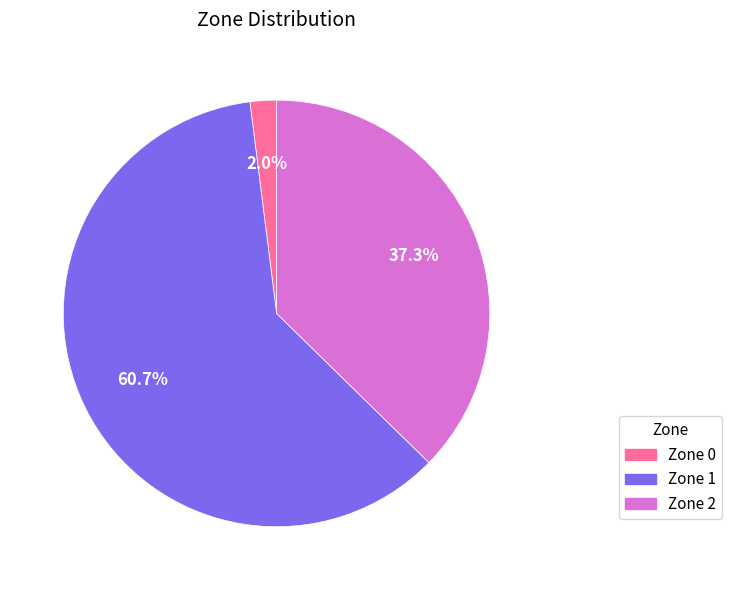

What is the ratio of the value at Zone 1 to the value at Zone 2?

1.6